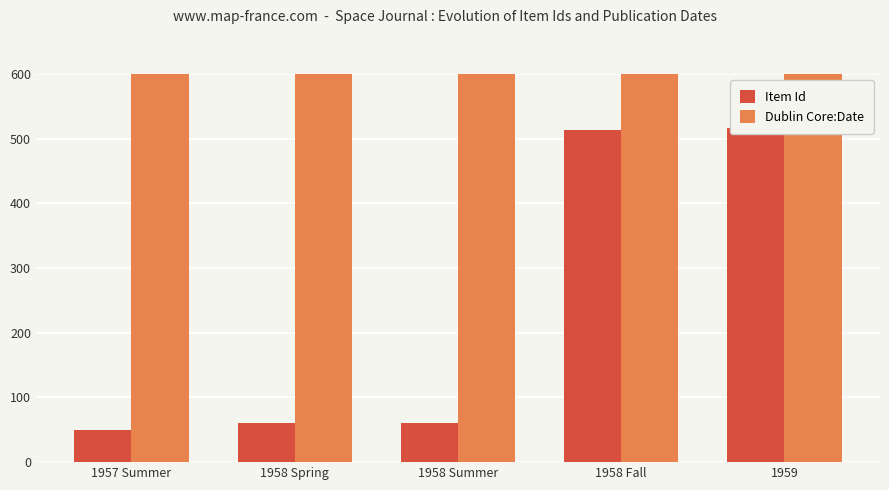

What is the value of the Item Id bar at the 4th from the left?

513